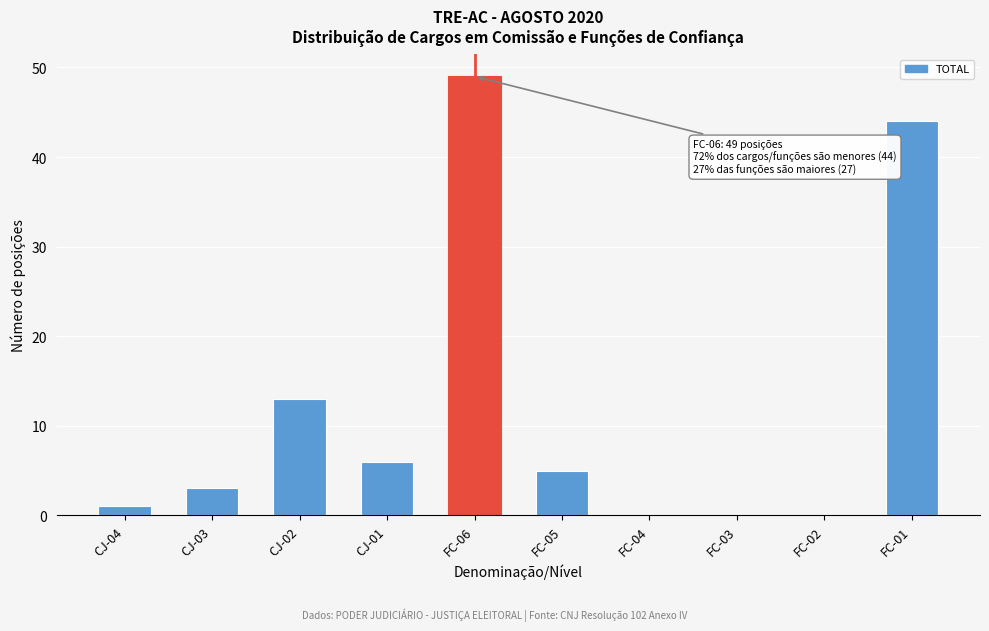

Reading right to left, transcribe all the data shown in this chart.

FC-01=44	FC-02=0	FC-03=0	FC-04=0	FC-05=5	FC-06=49	CJ-01=6	CJ-02=13	CJ-03=3	CJ-04=1